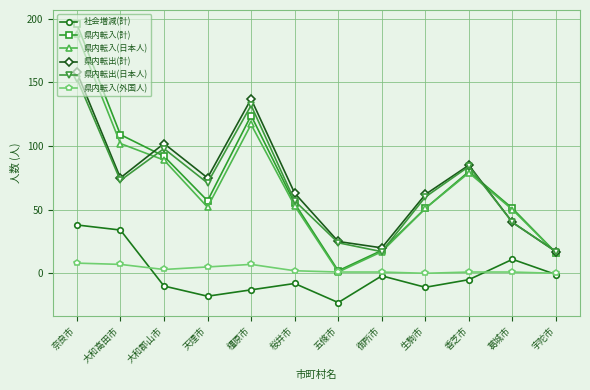

Where does the 県内転入(日本人) series first go above 53?

奈良市